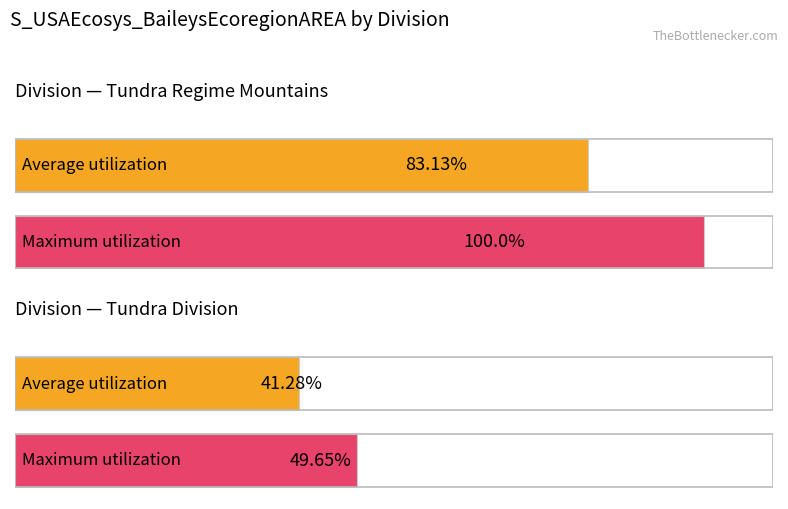

Are the bars horizontal?

Yes